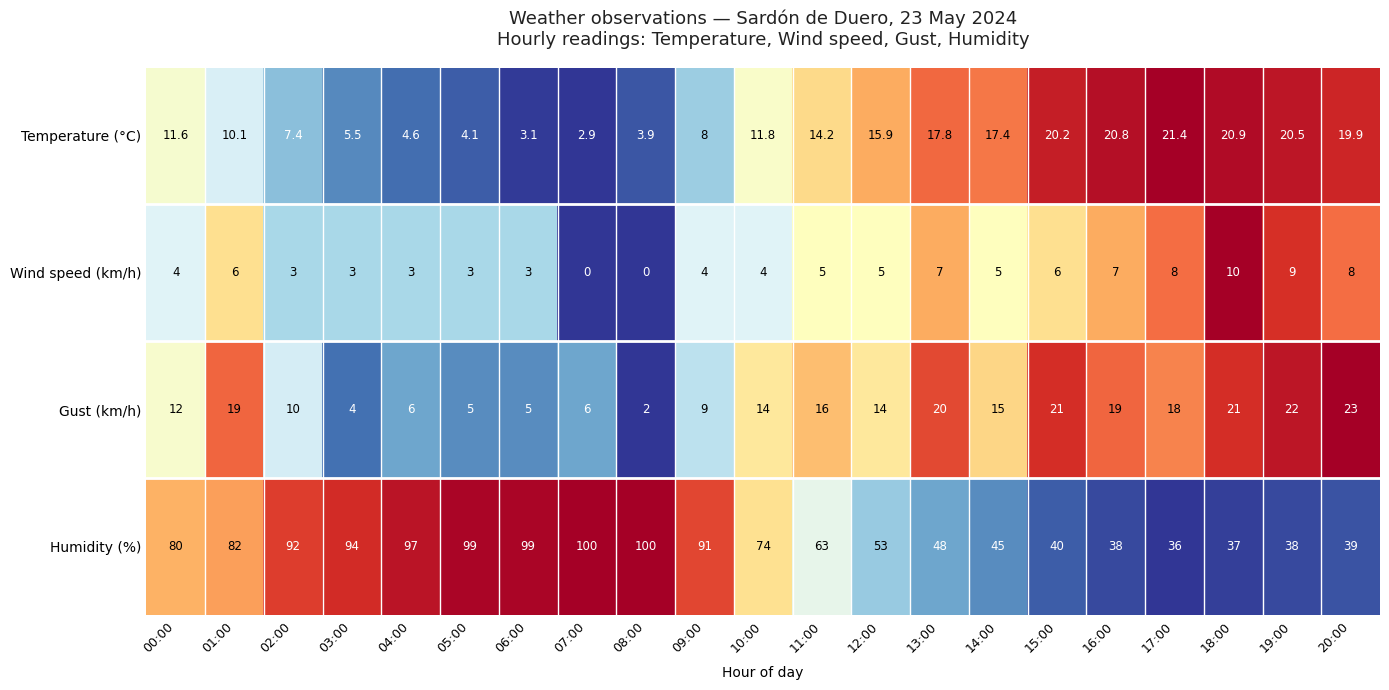

What is the difference between the maximum and second lowest values in the Gust (km/h) series?

19.0